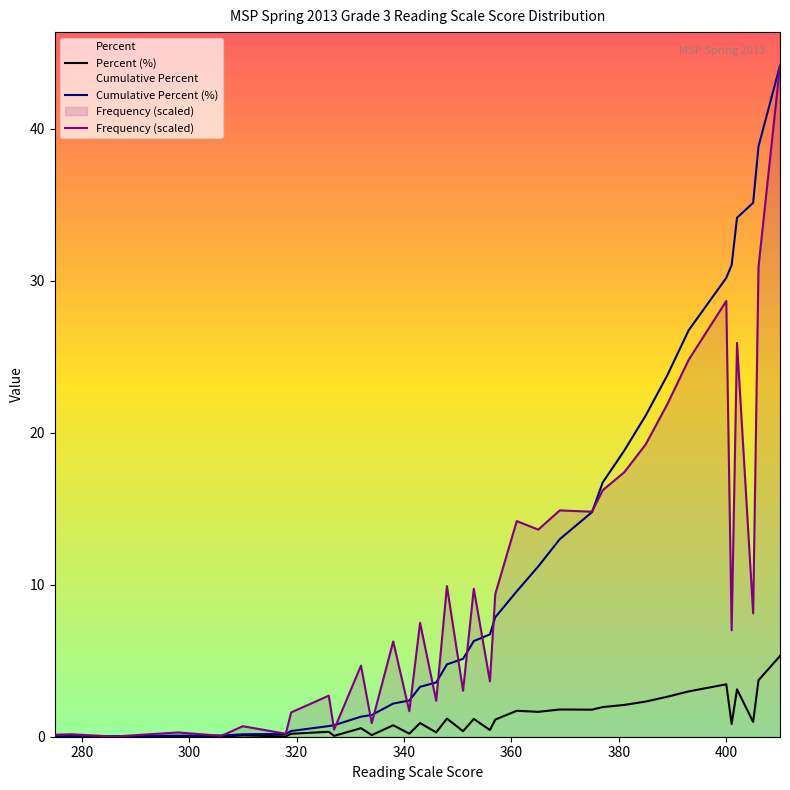

What is the maximum value shown in the chart?

44.1